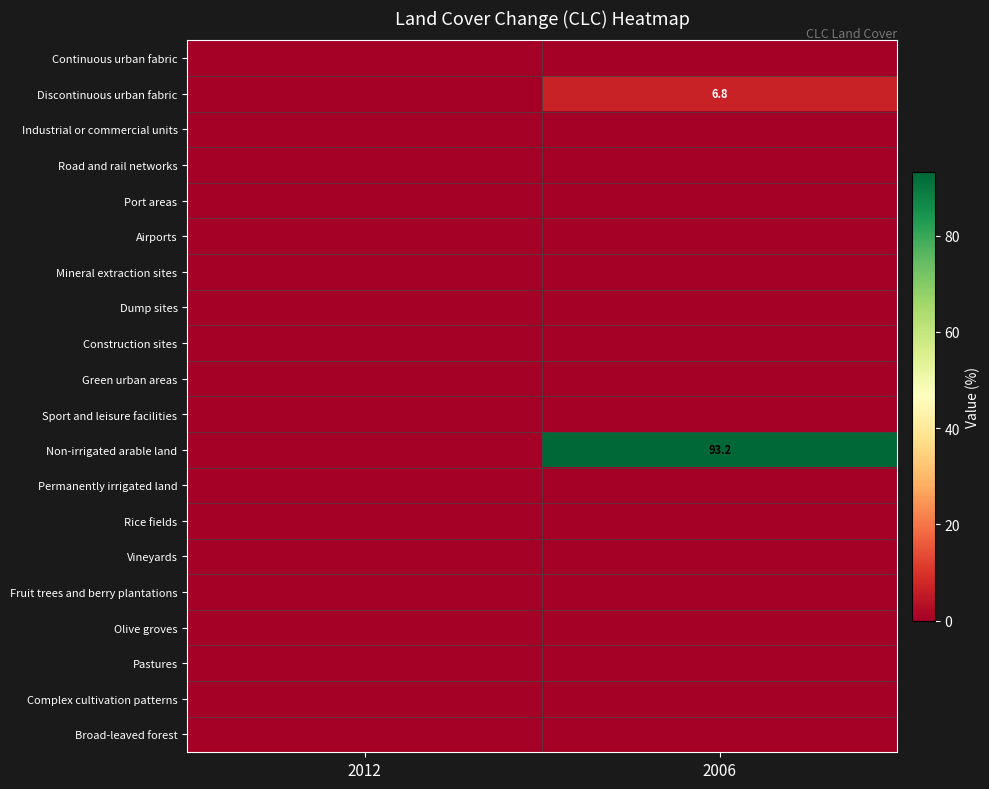

At 2012, list the series in order from largest to smallest.

Continuous urban fabric, Discontinuous urban fabric, Industrial or commercial units, Road and rail networks, Port areas, Airports, Mineral extraction sites, Dump sites, Construction sites, Green urban areas, Sport and leisure facilities, Non-irrigated arable land, Permanently irrigated land, Rice fields, Vineyards, Fruit trees and berry plantations, Olive groves, Pastures, Complex cultivation patterns, Broad-leaved forest